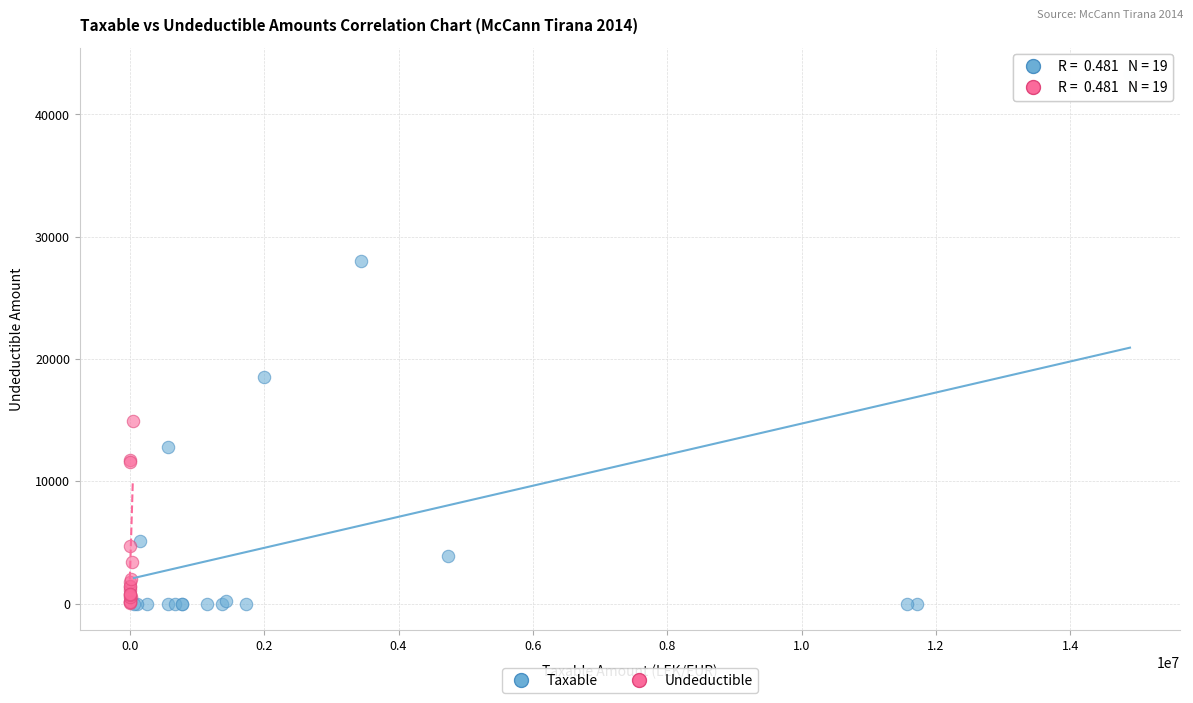

What are all the series names shown in the legend?

Taxable, Undeductible